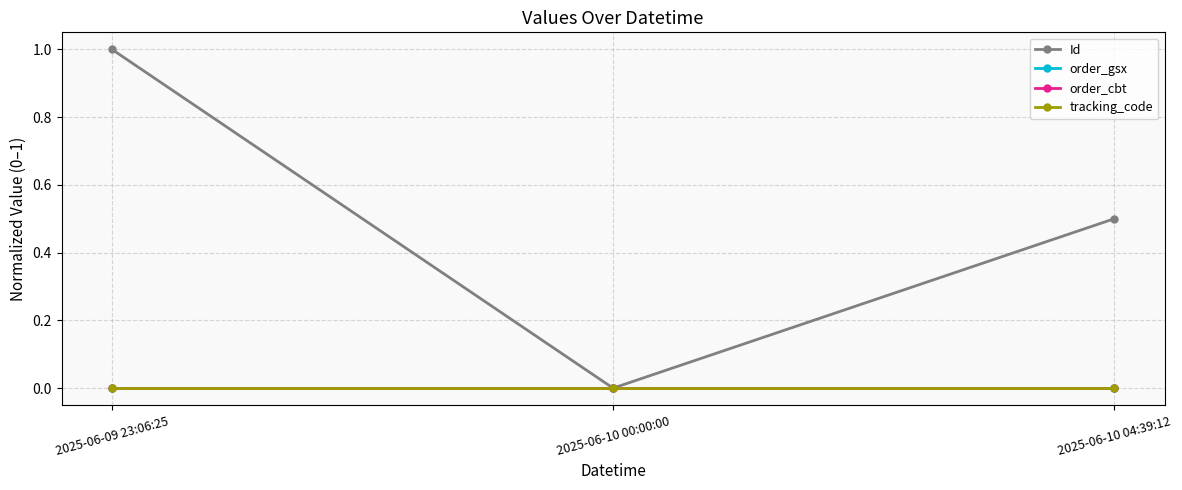

Is this an area chart (filled region under the line)?

No